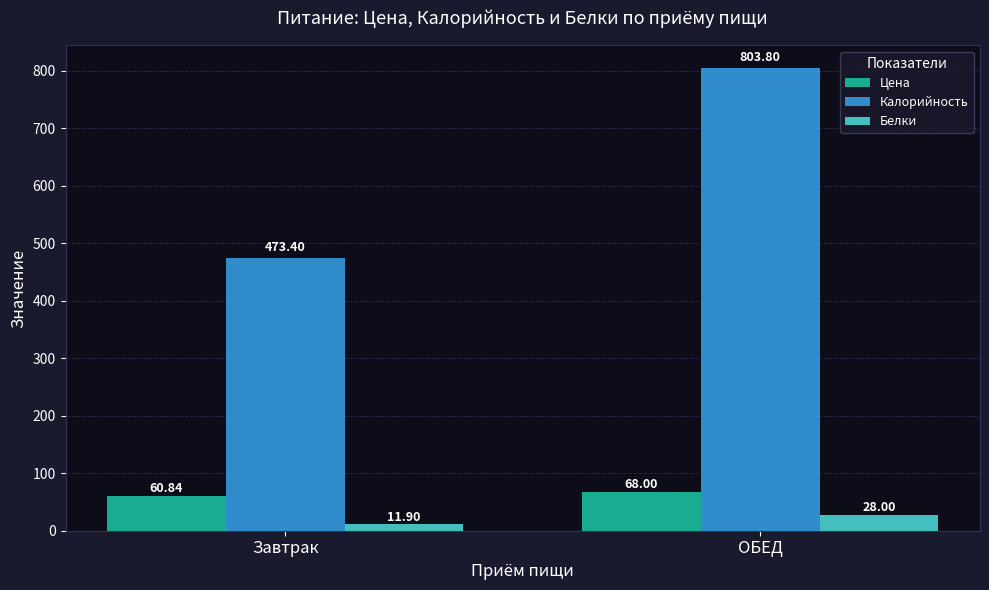

What is the label of the 2nd bar from the right?

Завтрак